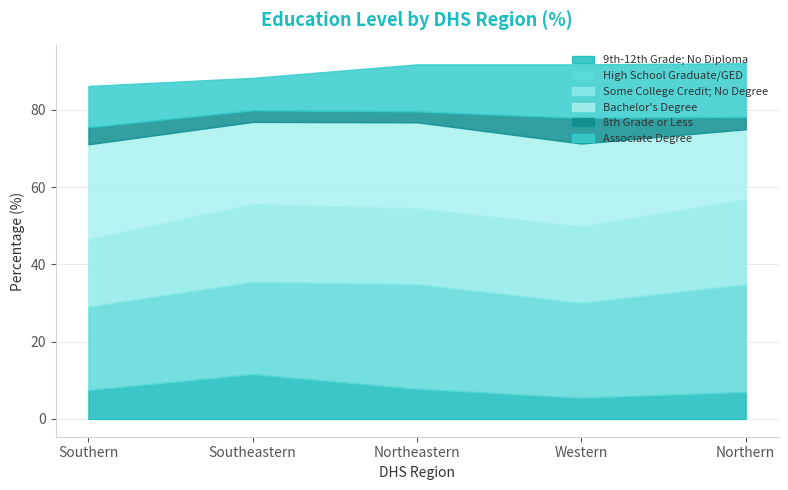

Read the 9th-12th Grade; No Diploma value at Southeastern.

11.6